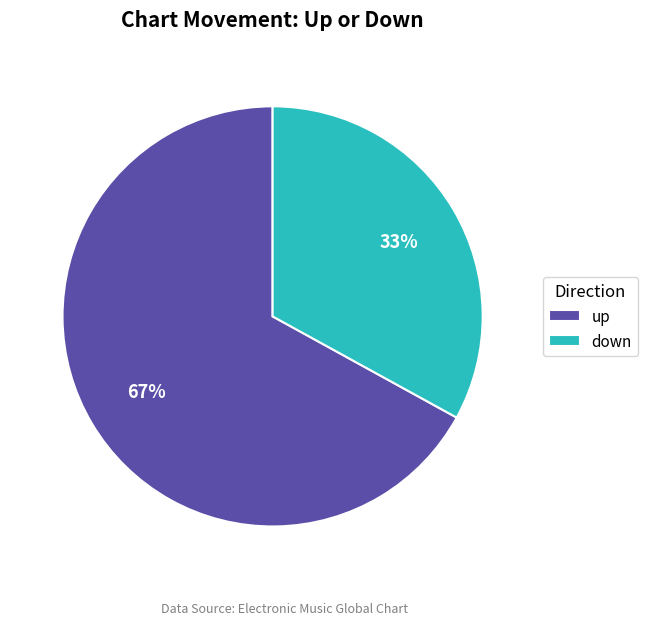

What is the majority slice?

up